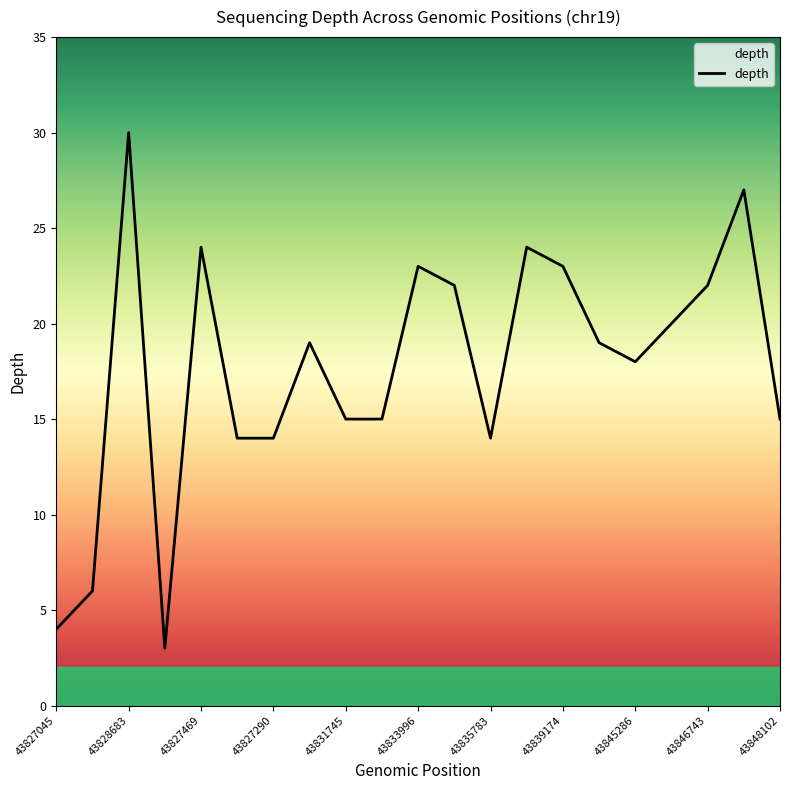

What is the minimum value shown in the chart?

3